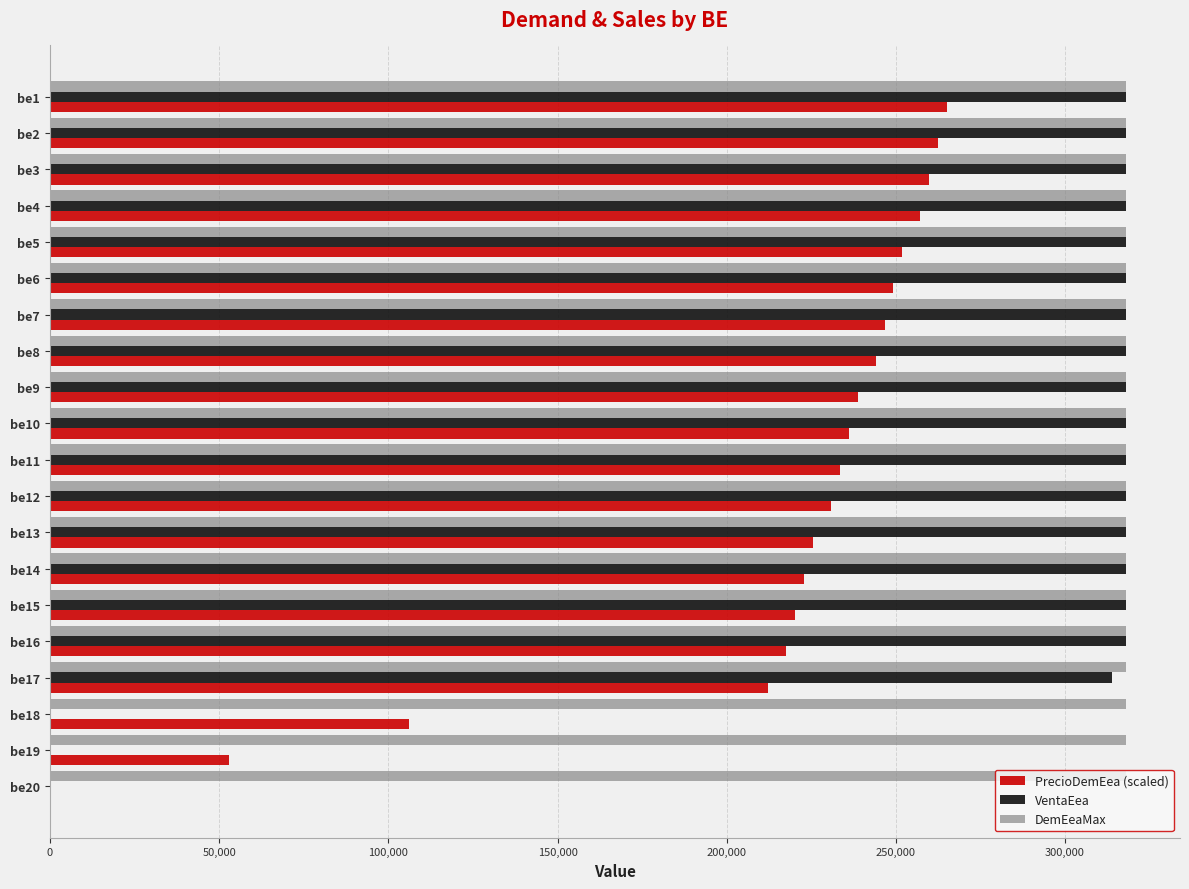

What is the greatest value displayed?

318062.5